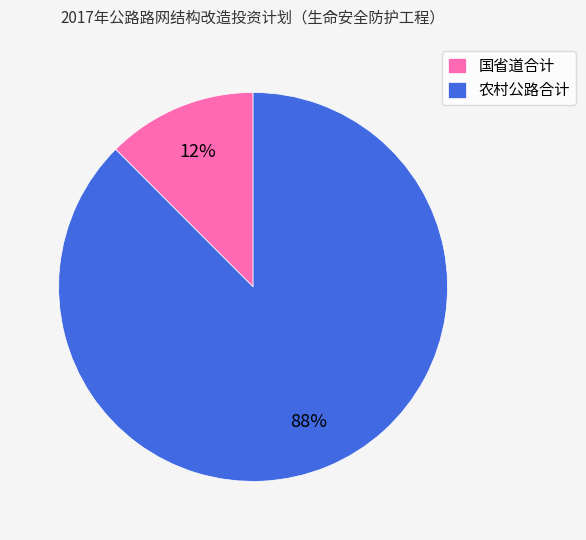

To the nearest percent, what is the average slice percentage?

50%